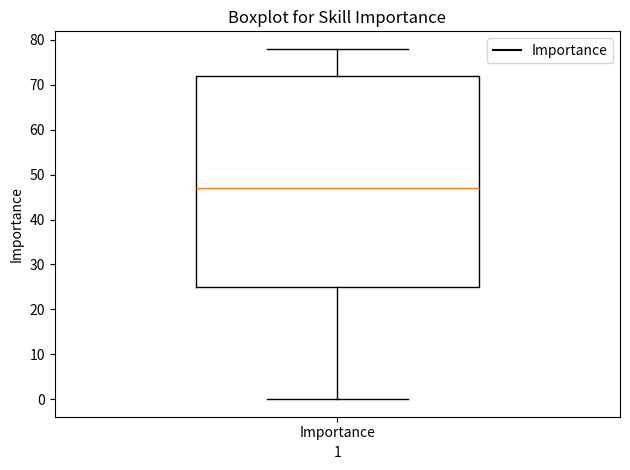

Read this box plot against the y-axis: the position of the median line, the range covered by the box, and the ends of both whiskers. The values are not printed on the chart, so give them approximately, as read against the axis.

median 47, box 25 to 72, whiskers 0 to 78